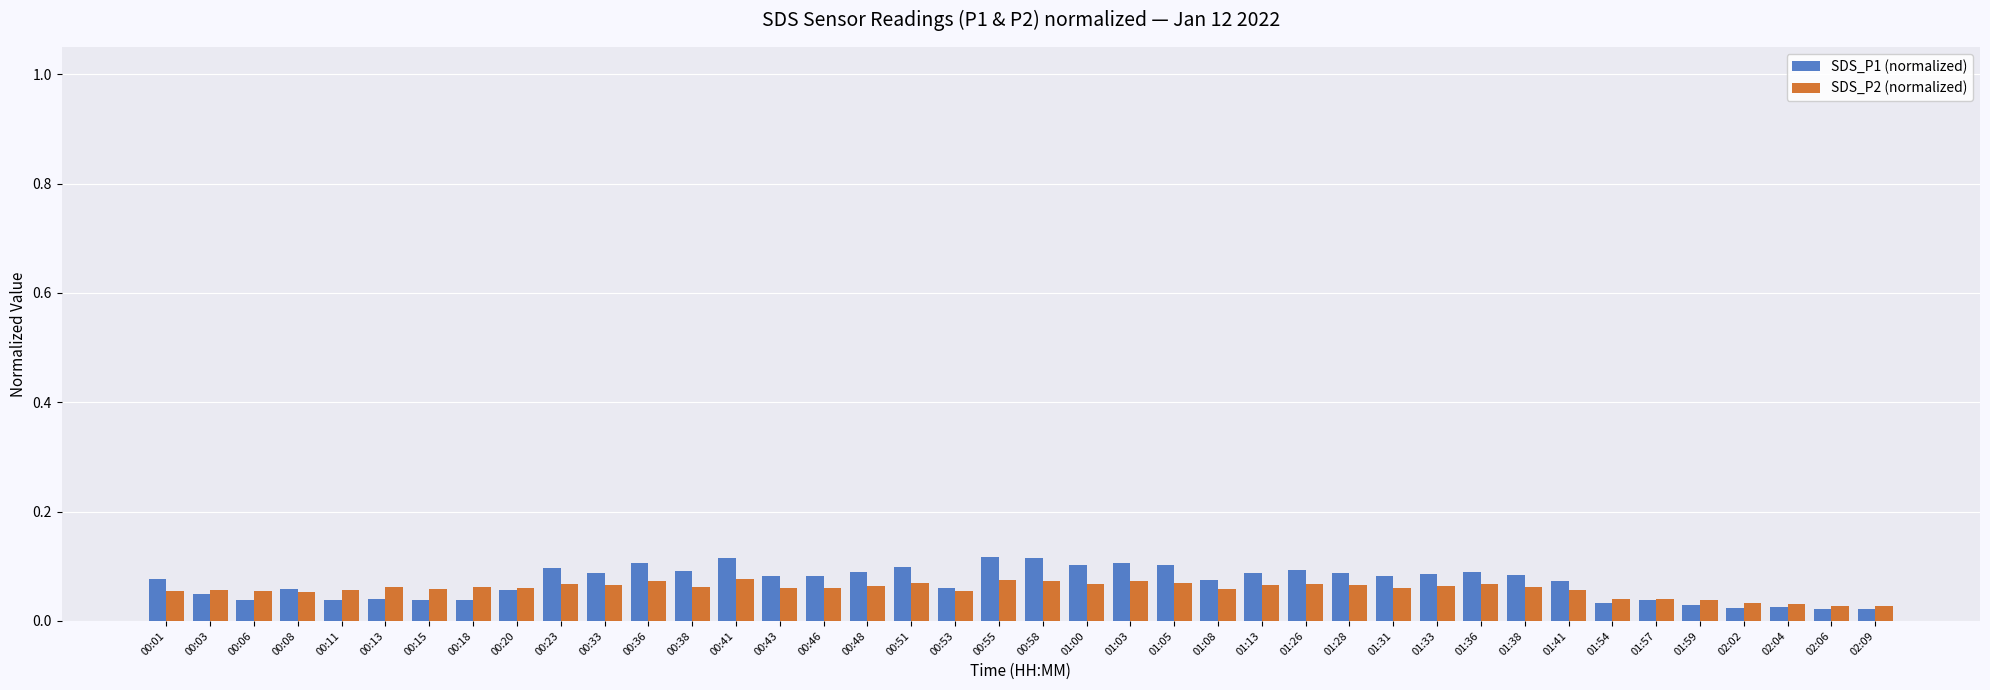

What position from the right is 00:36?

29